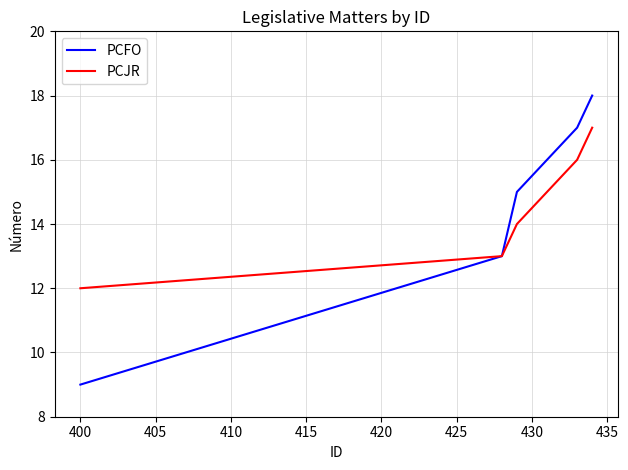

What is the smallest value displayed?

9